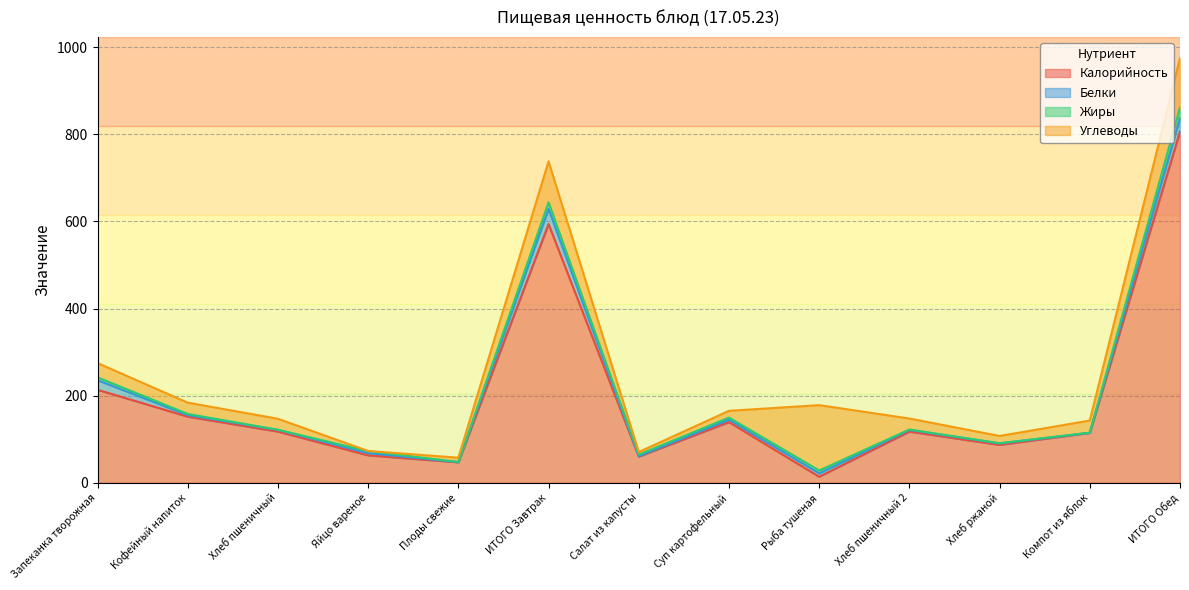

What is the sum of all Углеводы values?

542.9